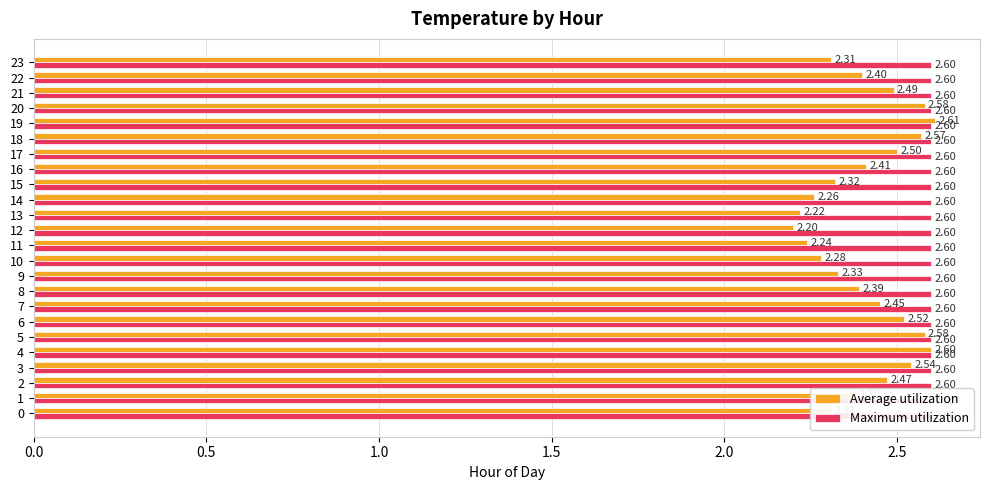

Which has a higher value, 18 or 20?

20